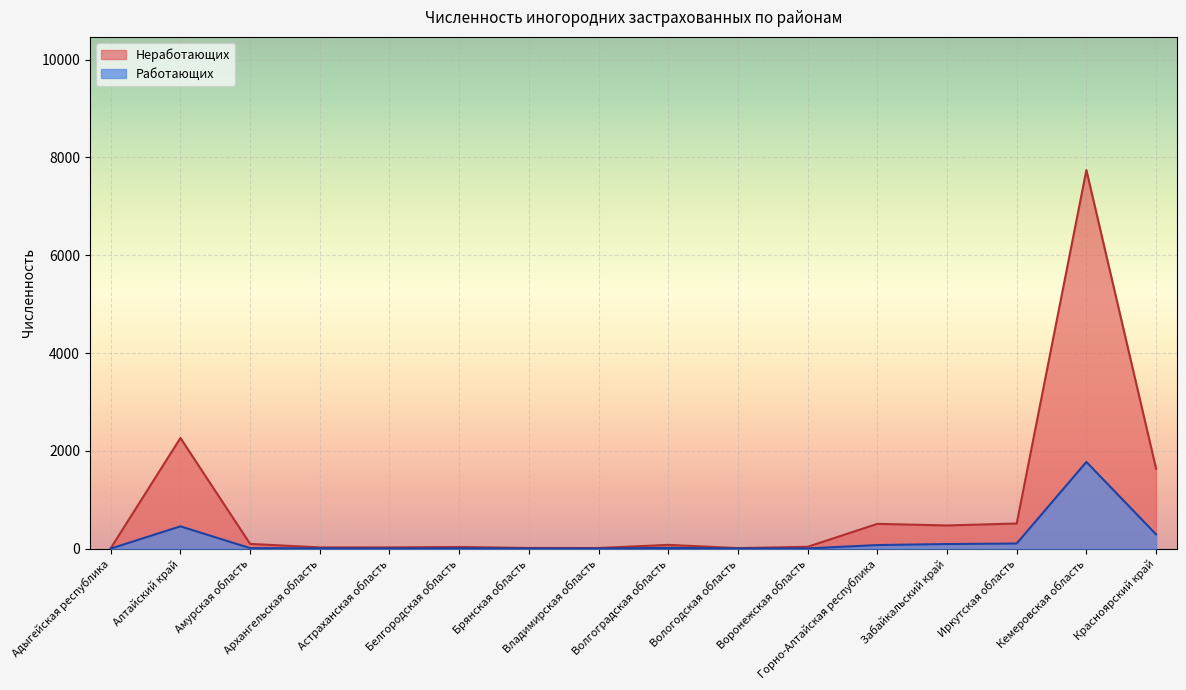

How many lines are shown in the chart?

2